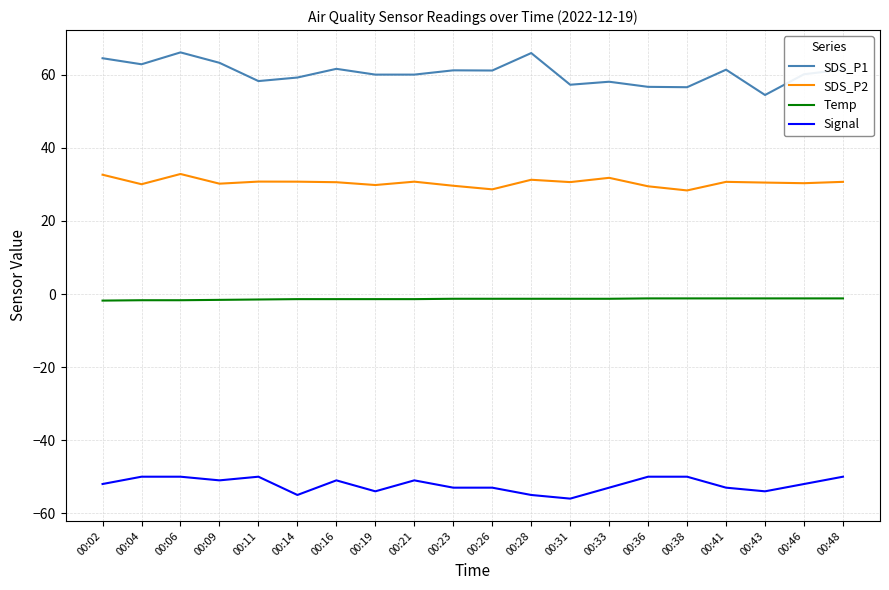

What are all the series names shown in the legend?

SDS_P1, SDS_P2, Temp, Signal